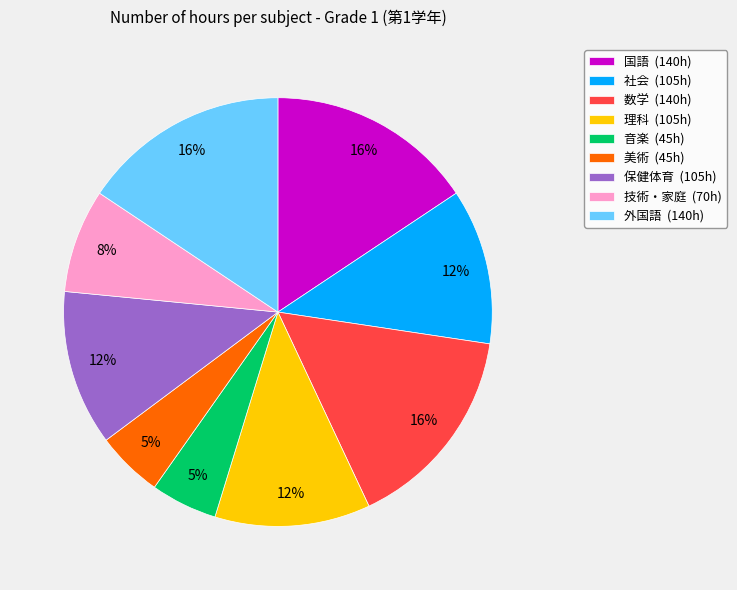

Combined, do 数学 (140h) and 美術 (45h) account for over 50%?

No